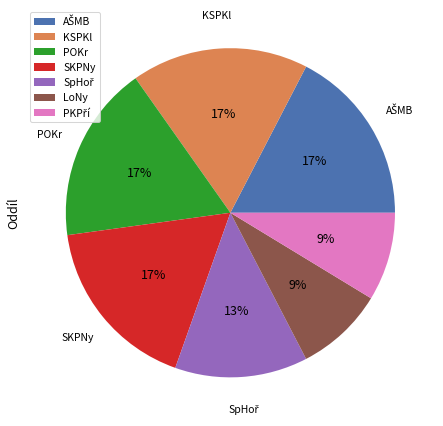

To the nearest percent, what is the combined percentage of KSPKl and LoNy?

26%